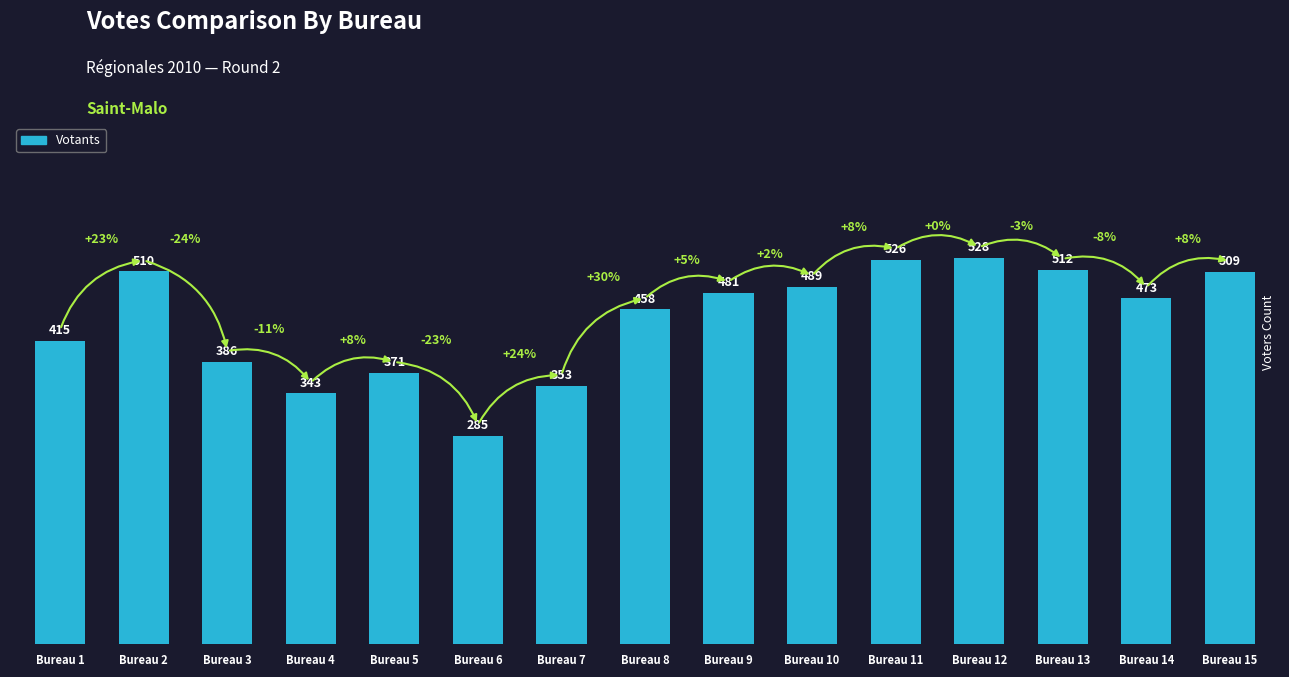

What is the change in value from Bureau 7 to Bureau 15?

+156